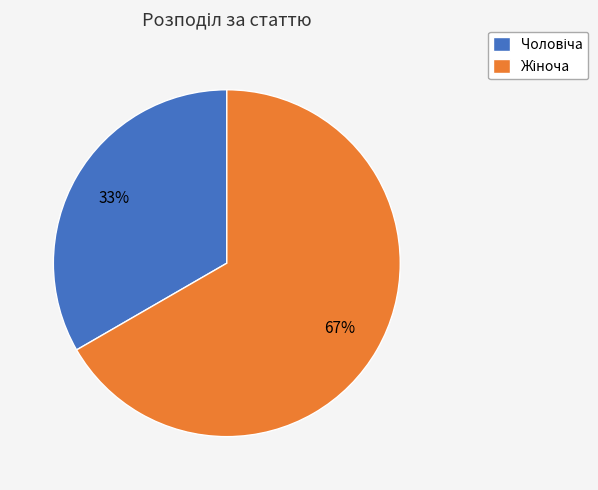

Does any single category account for the majority?

Yes